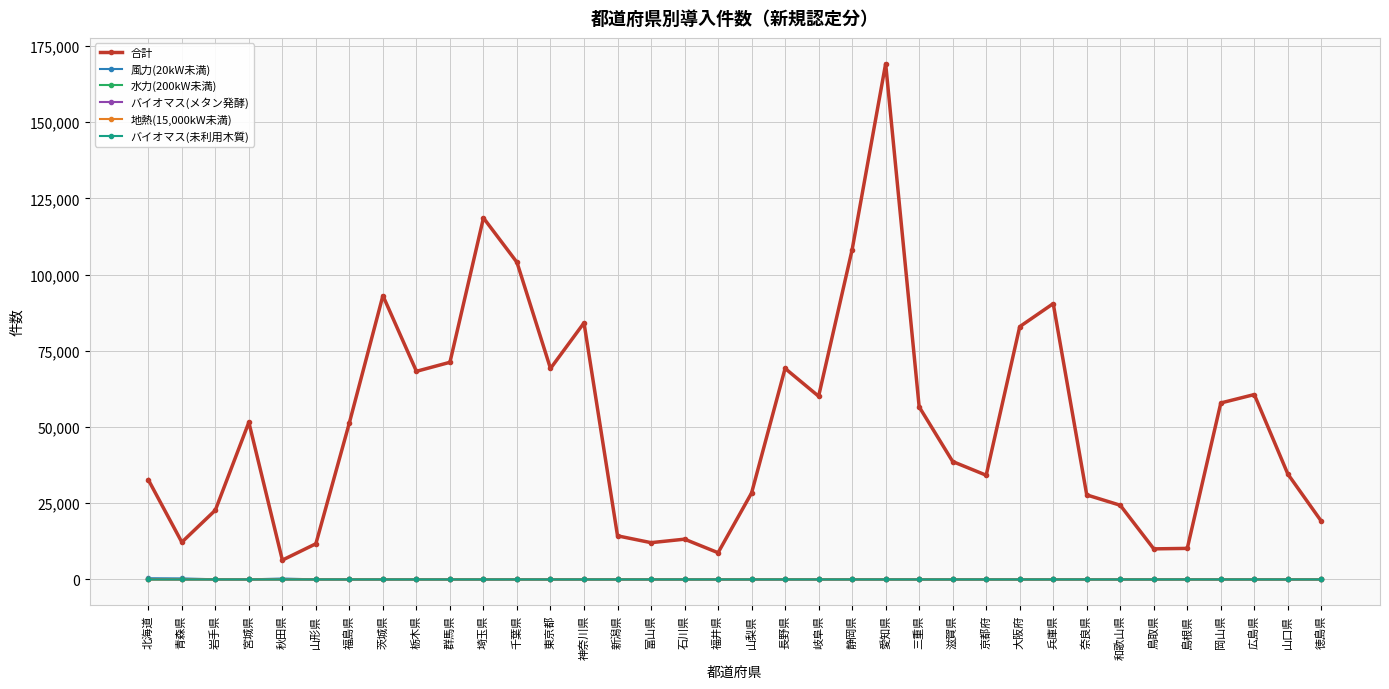

What is the sum of the バイオマス(未利用木質) values at 群馬県 and 北海道?

5